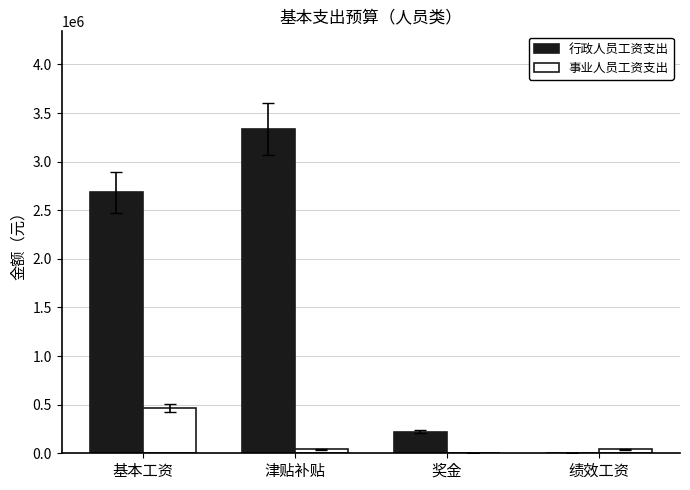

What is the highest value of the 事业人员工资支出 series?

466464